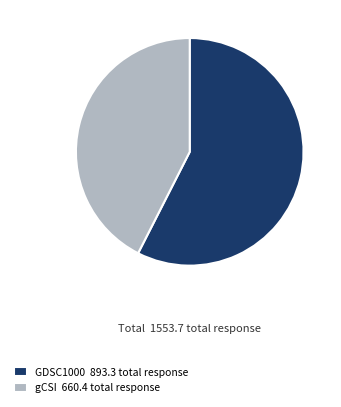

Count the number of slices in the pie.

2